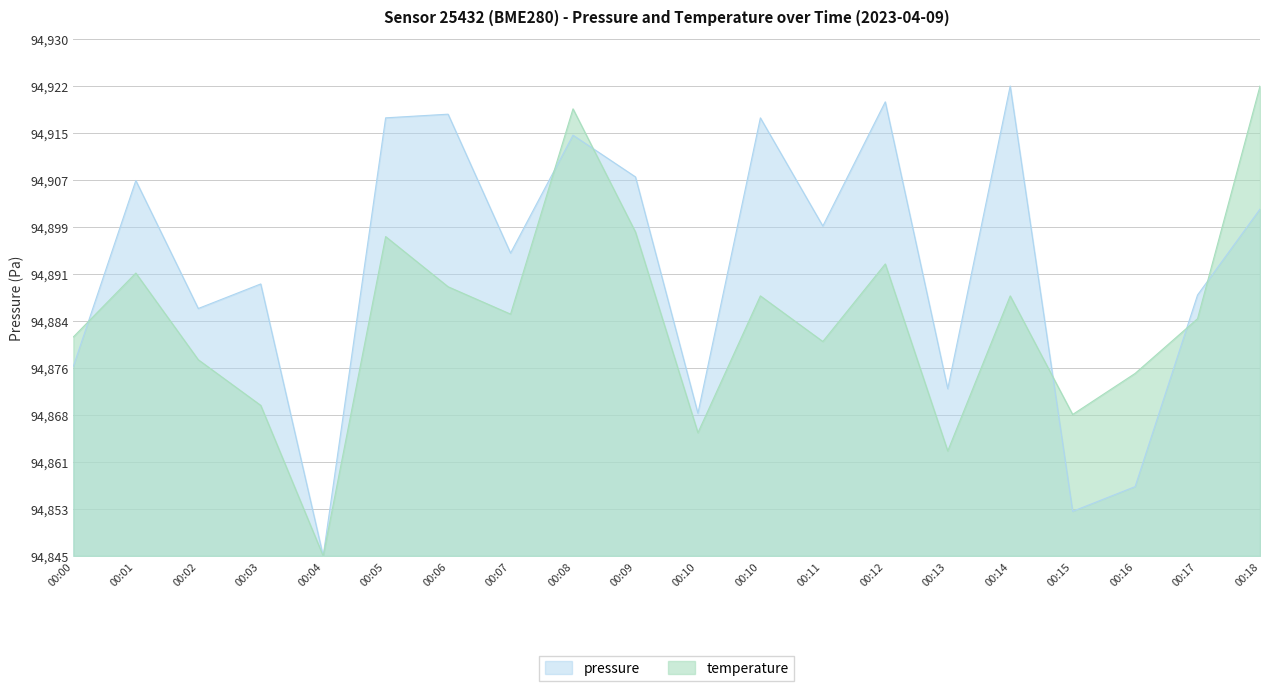

Reading right to left, transcribe all the data shown in this chart.

pressure: 73809.8	55532.5	14749.0	9482.4	100000.0	35581.8	96640.3	70203.7	93228.7	30354.1	80659.0	89544.7	64444.2	94007.0	93228.7	0.0	57880.4	52652.7	79893.6	40368.4
temperature: 100000.0	50485.4	38835.0	30097.1	55339.8	22330.1	62135.9	45631.1	55339.8	26213.6	68932.0	95145.6	51456.3	57281.6	67961.2	0.0	32038.8	41747.6	60194.2	46601.9